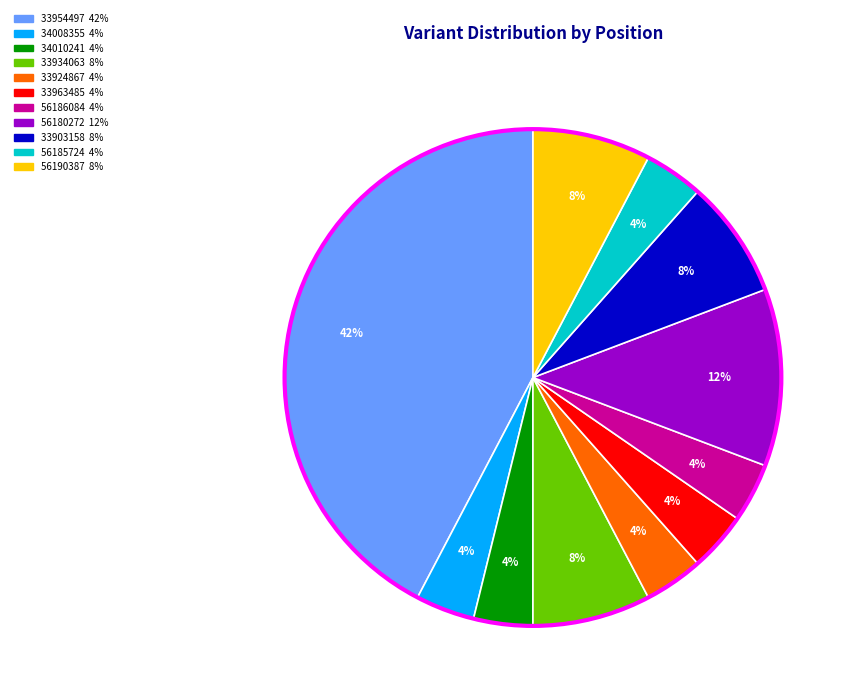

Does any single category account for the majority?

No